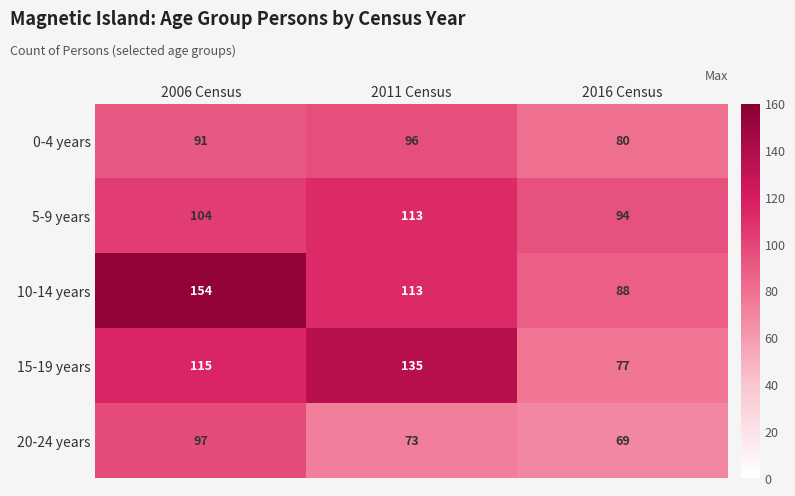

What is the approximate value of 15-19 years at 2006 Census, to the nearest 10?

120